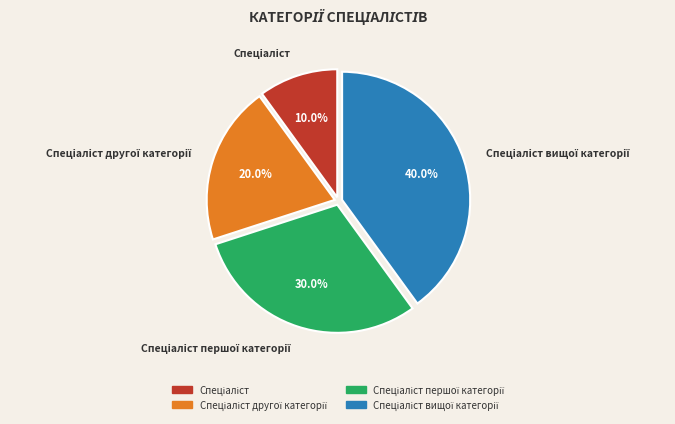

Is there a majority slice in this chart?

No